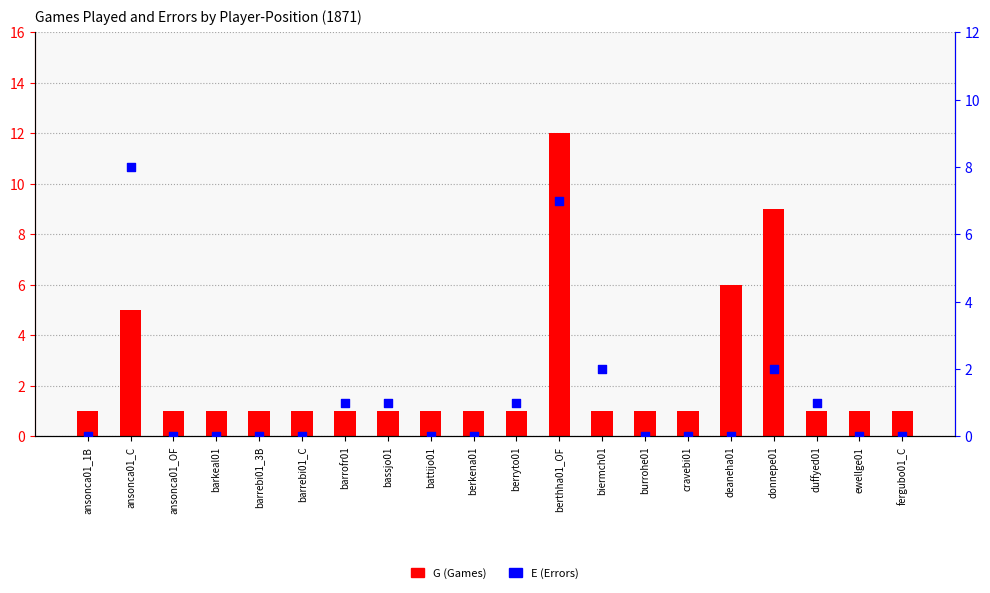

What is the total value across all series at ansonca01_OF?

1